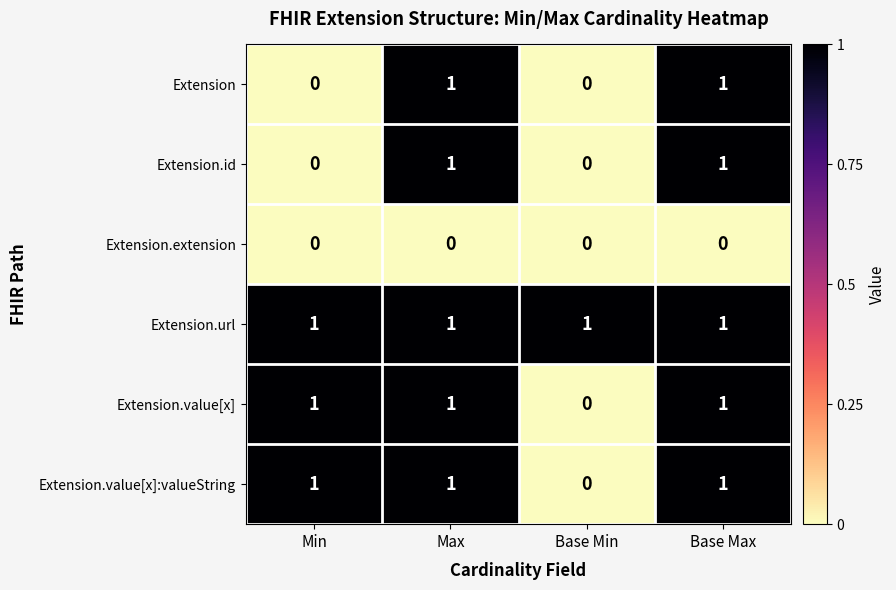

Which category has the lowest value in the Extension.value[x]:valueString series?

Base Min